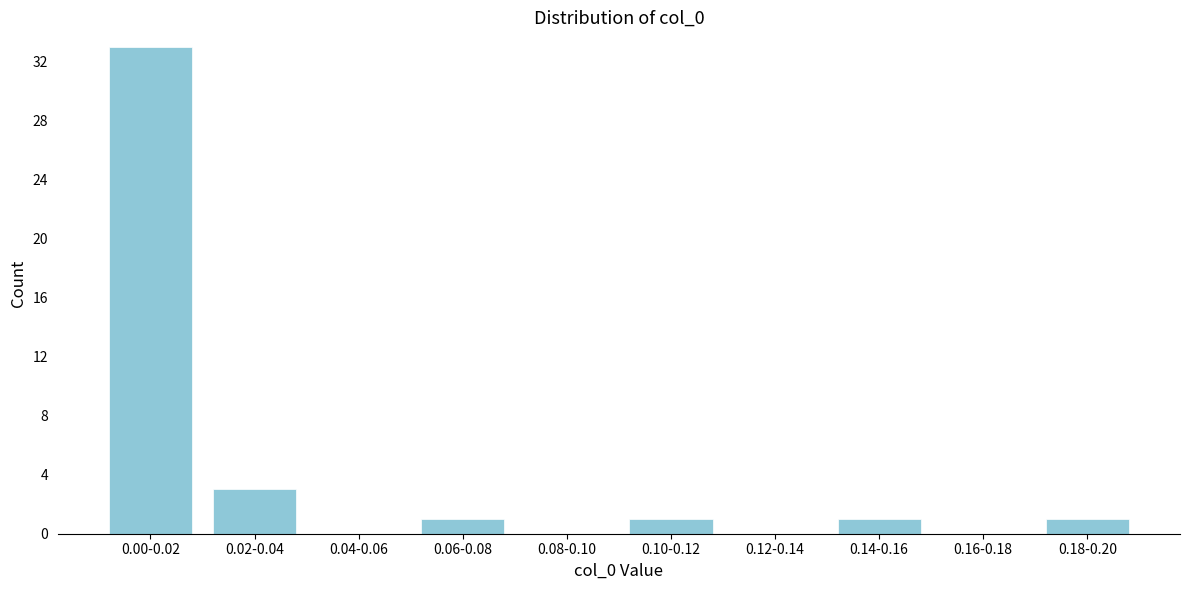

Reading left to right, extract all data points from this chart.

0.00-0.02=33	0.02-0.04=3	0.04-0.06=0	0.06-0.08=1	0.08-0.10=0	0.10-0.12=1	0.12-0.14=0	0.14-0.16=1	0.16-0.18=0	0.18-0.20=1